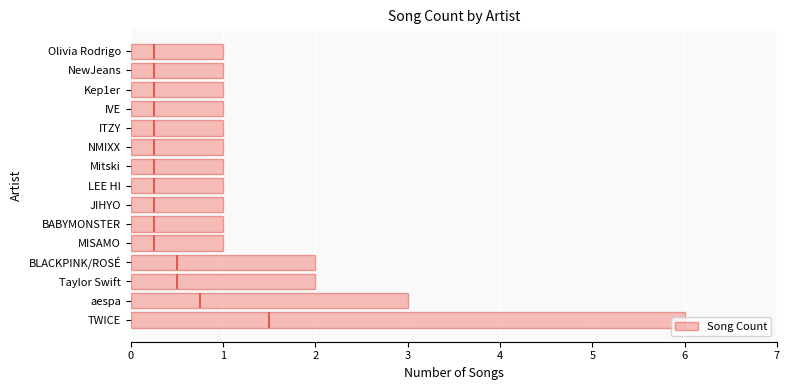

What is the value of the 15th bar from the left?

1